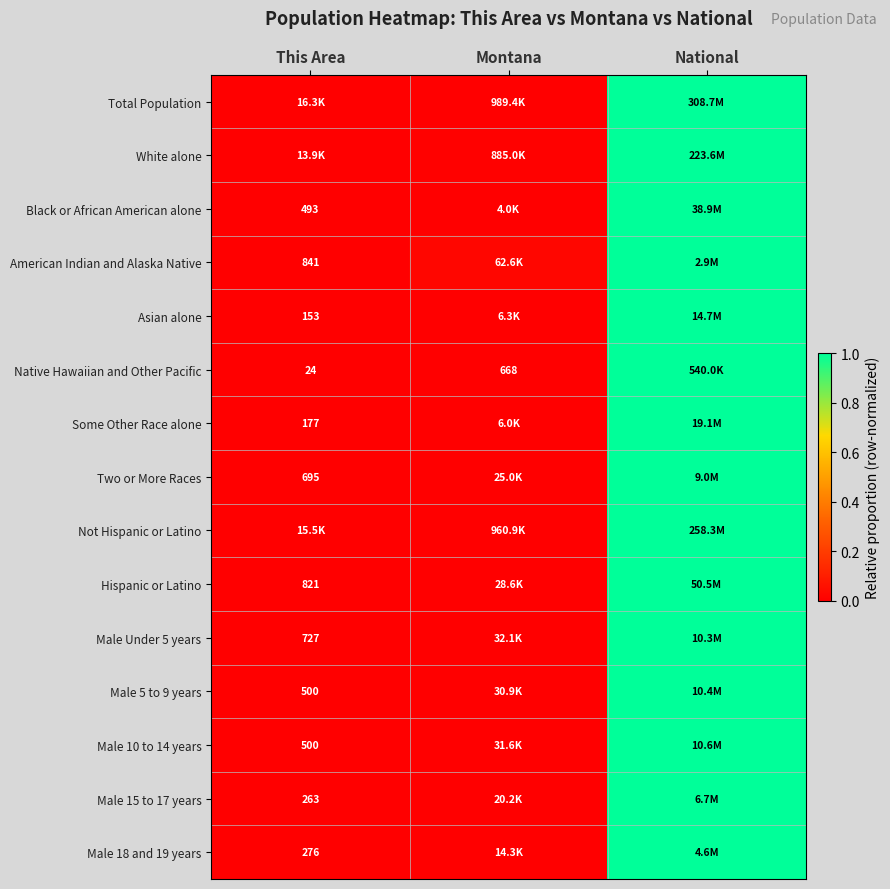

Is the value of Male 15 to 17 years at This Area greater than the value of Black or African American alone at This Area?

No